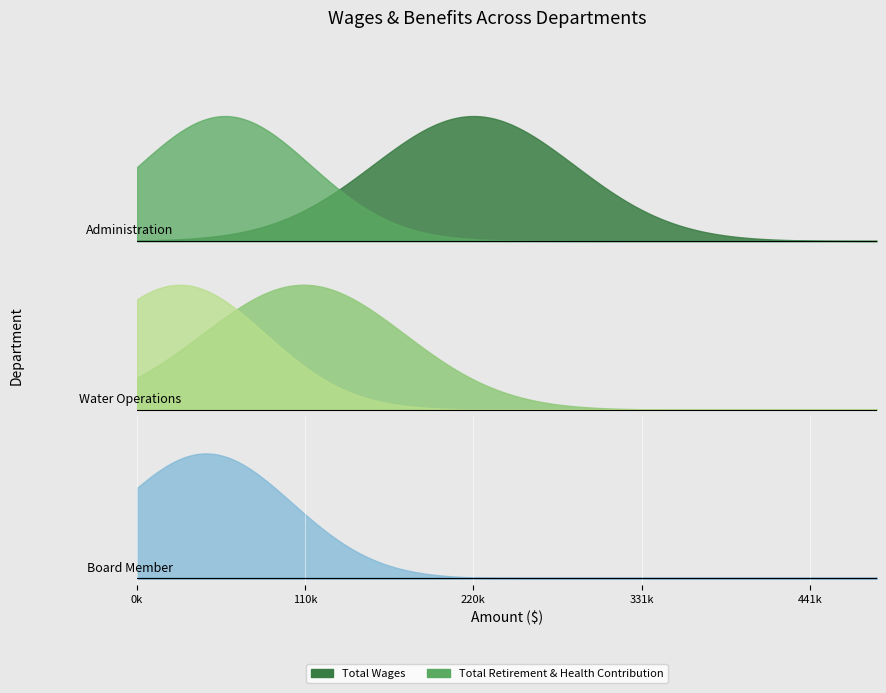

Which series has the largest range (max minus min)?

Total Wages